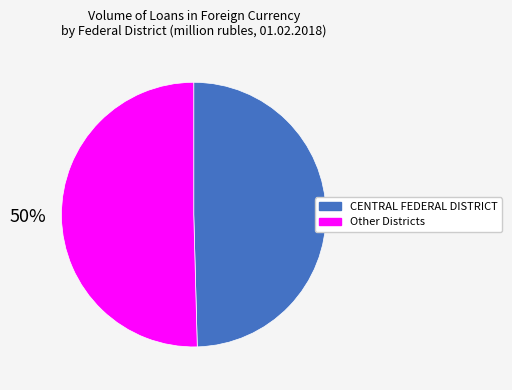

To the nearest percent, what is the average slice percentage?

50%